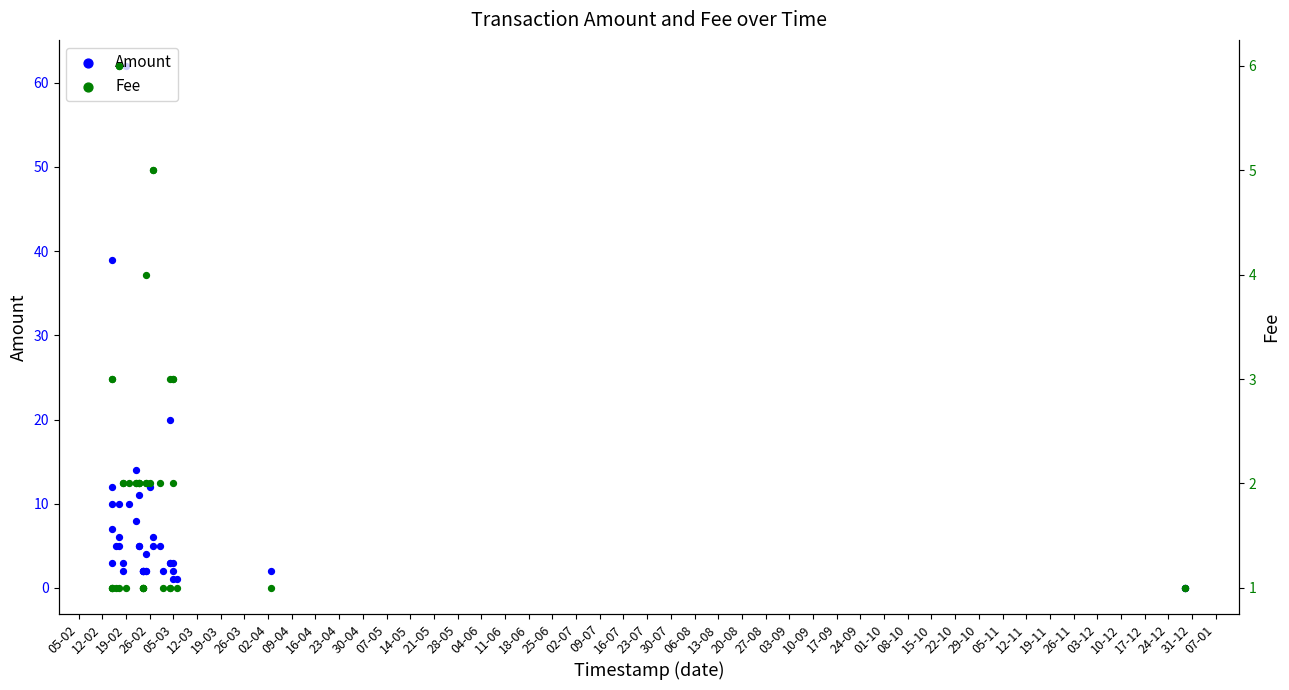

Is the value of Amount at 29-10 greater than the value of Fee at 25-06?

No